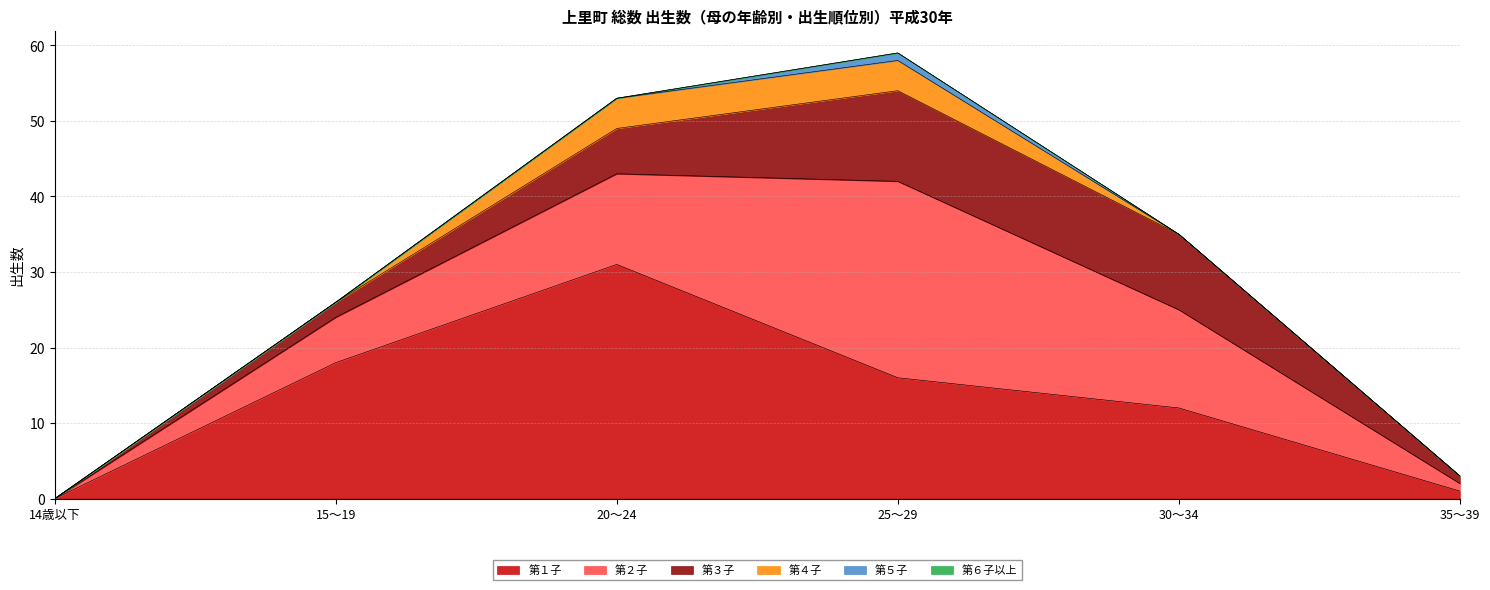

Reading left to right, extract all data points from this chart.

第１子: 0	18	31	16	12	1
第２子: 0	6	12	26	13	1
第３子: 0	2	6	12	10	1
第４子: 0	0	4	4	0	0
第５子: 0	0	0	1	0	0
第６子以上: 0	0	0	0	0	0